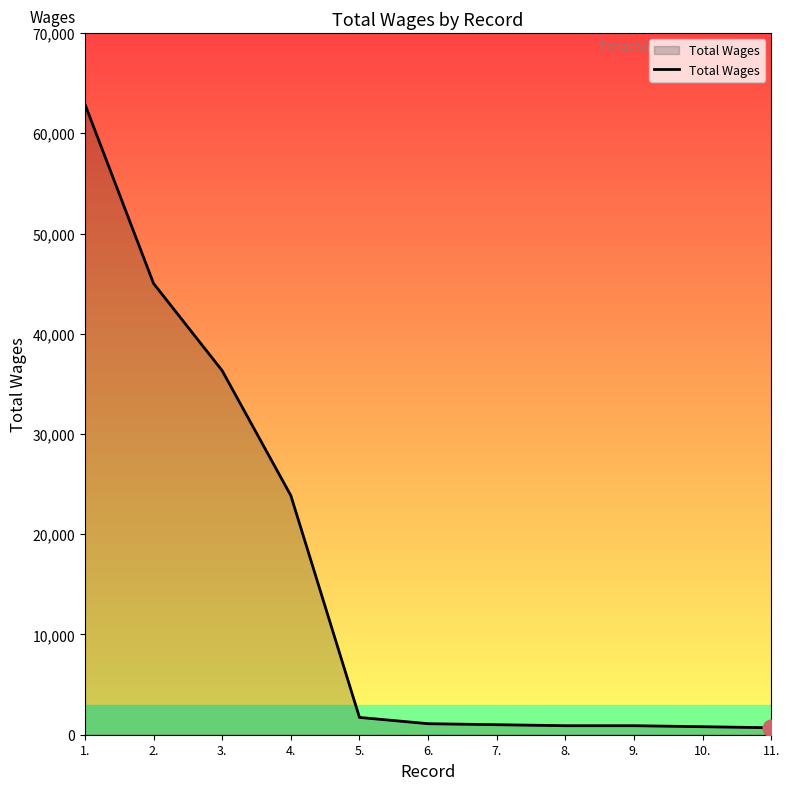

What is the difference between the maximum and minimum values?

62225